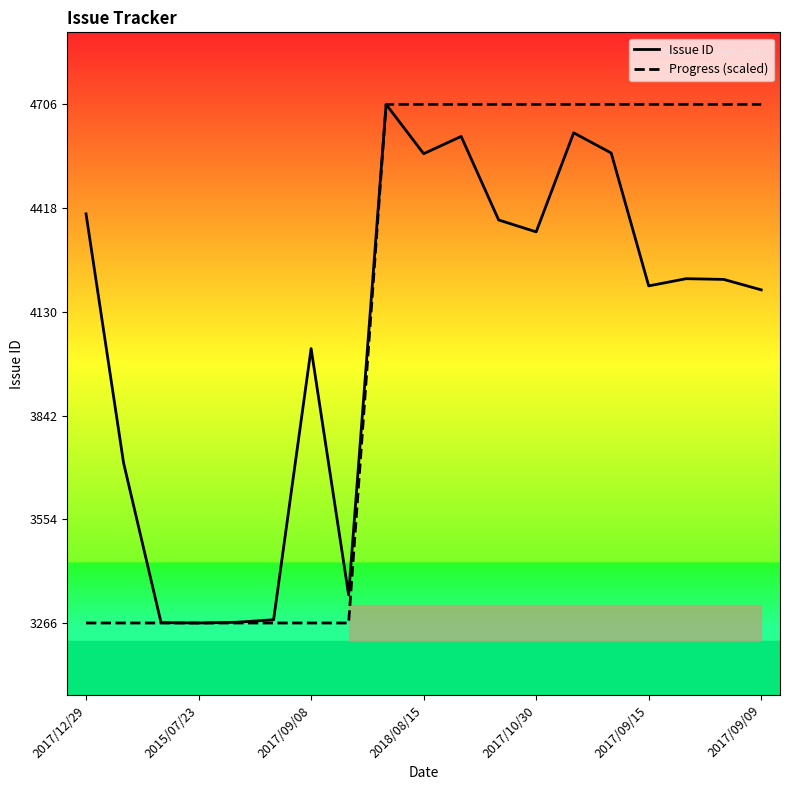

What is the minimum value shown in the chart?

3266